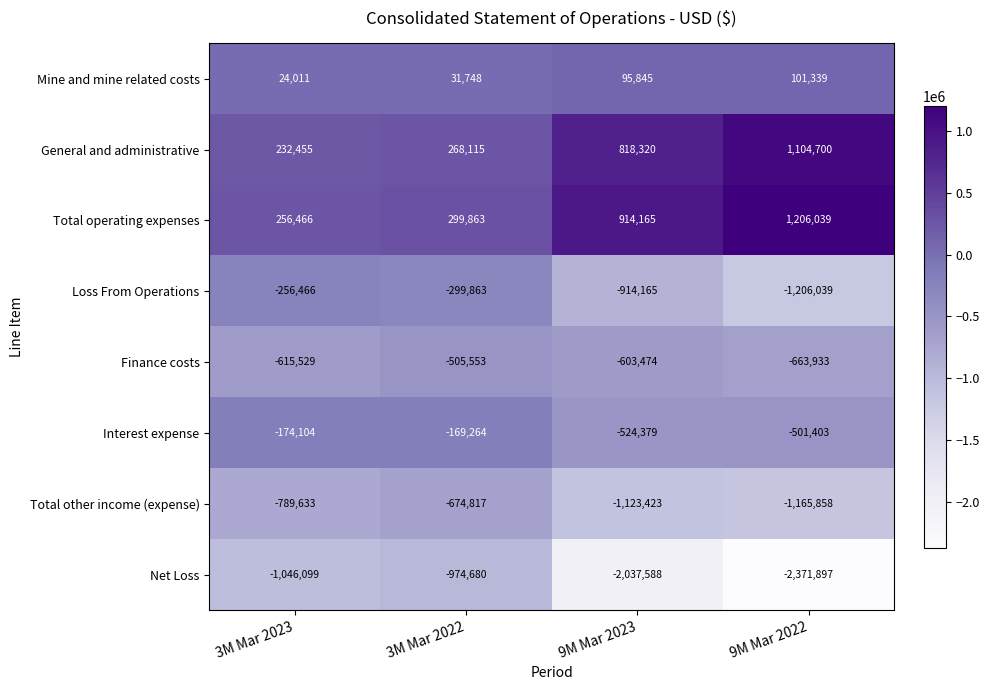

What is the total value across all series at 9M Mar 2022?

-3497052